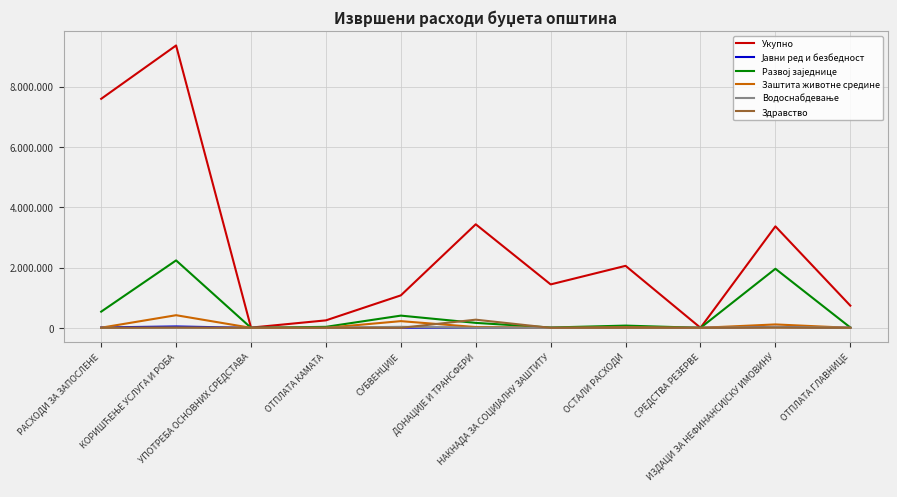

Is it true that Здравство equals 156517 at СРЕДСТВА РЕЗЕРВЕ?

False